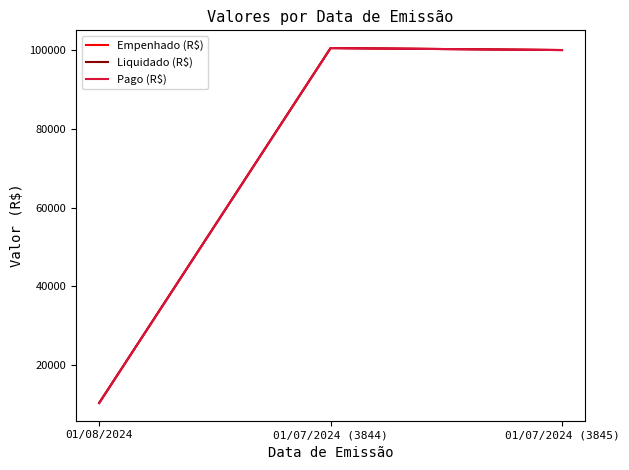

Is the value of Pago (R$) at 01/07/2024 (3844) greater than the value of Empenhado (R$) at 01/08/2024?

Yes